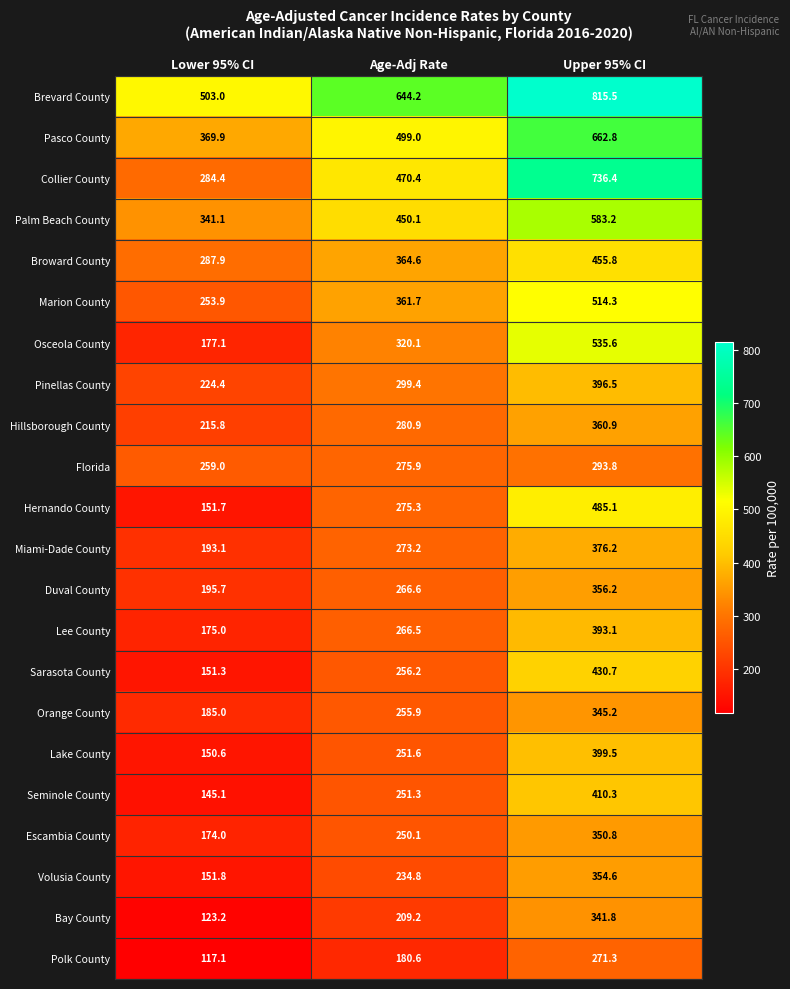

What is the smallest value displayed?

117.1